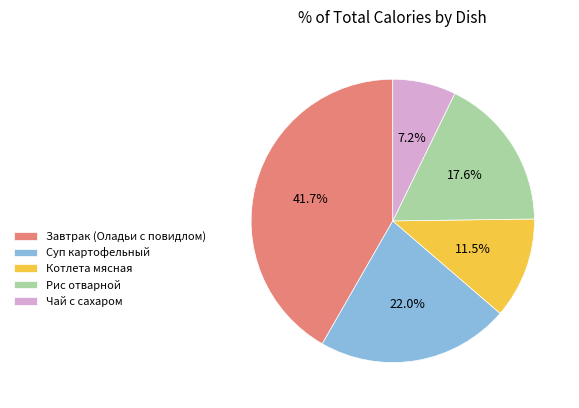

Rank the categories by value from highest to lowest.

Завтрак (Оладьи с повидлом), Суп картофельный, Рис отварной, Котлета мясная, Чай с сахаром